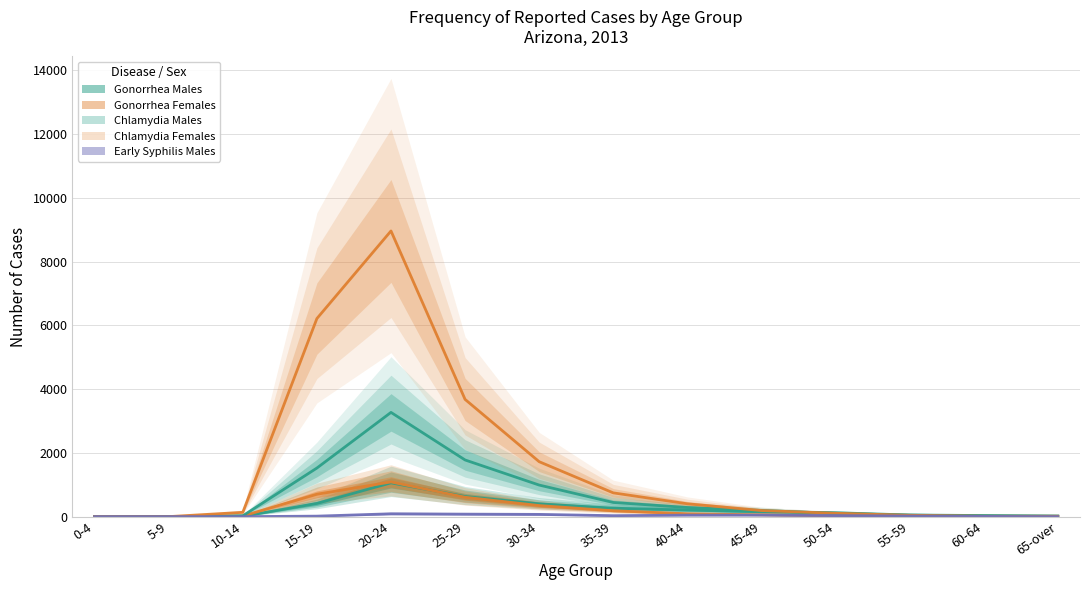

At 0-4, list the series in order from smallest to largest.

Gonorrhea Males, Gonorrhea Females, Chlamydia Males, Chlamydia Females, Early Syphilis Males